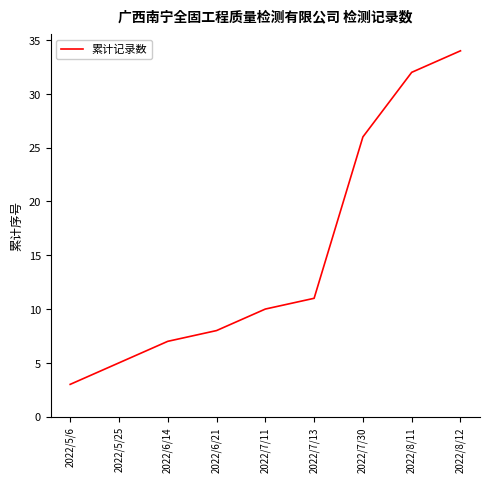

Does the chart display data point markers on the line(s)?

No